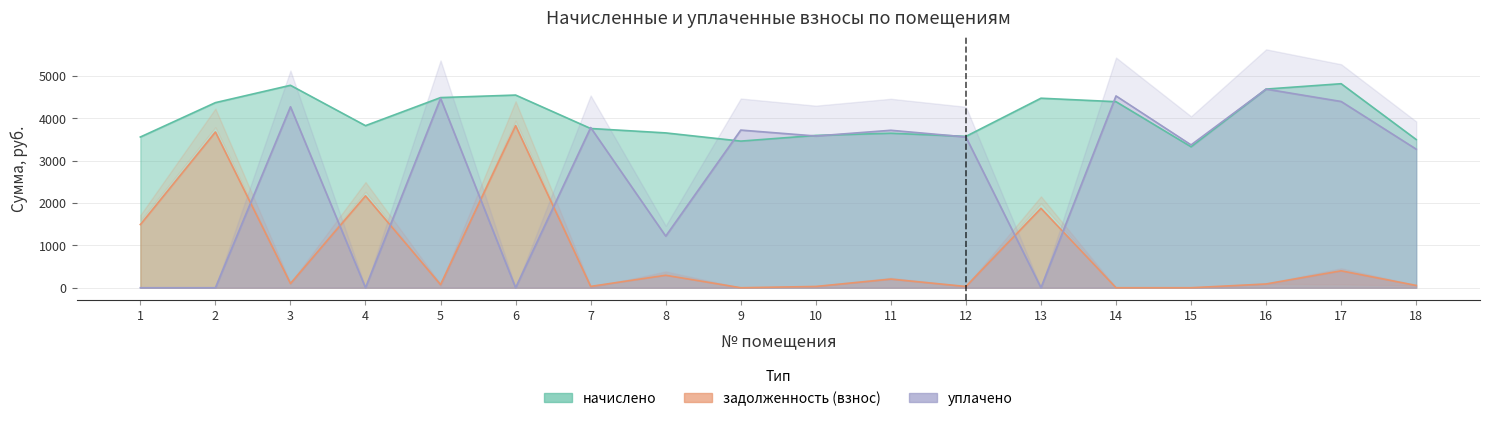

Where is уплачено nearest to the value 2343?

18